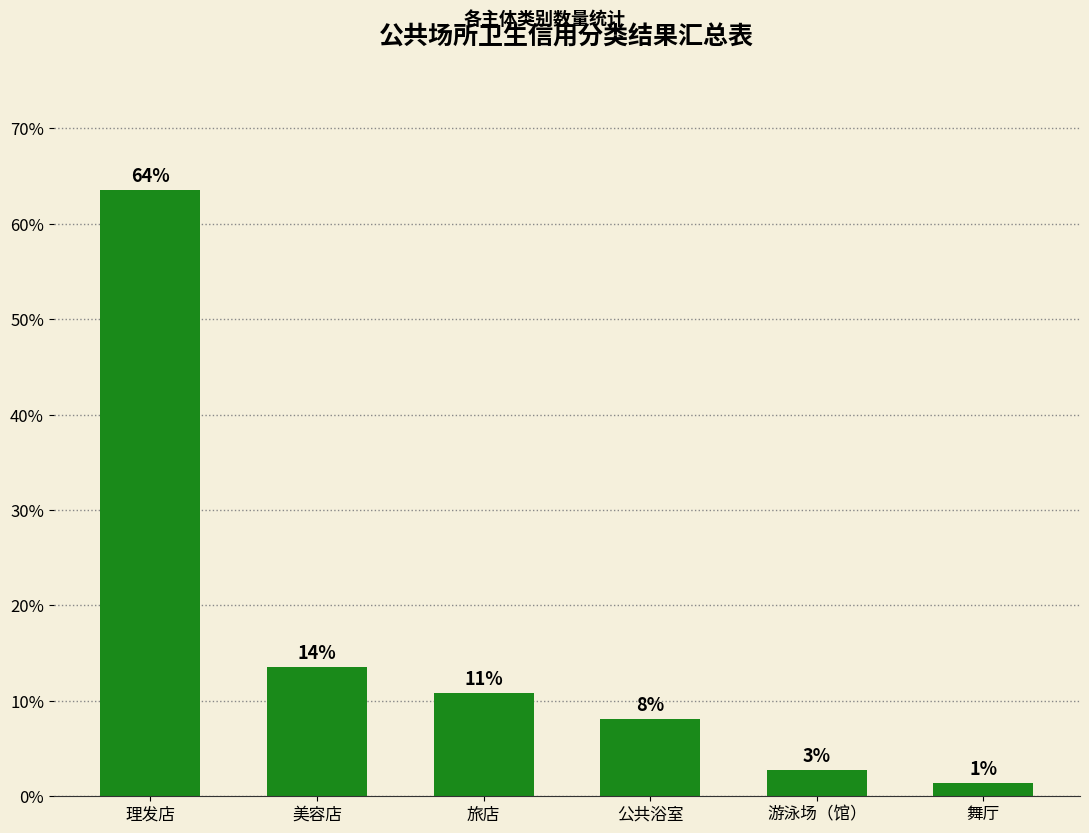

What is the minimum value shown in the chart?

1.4